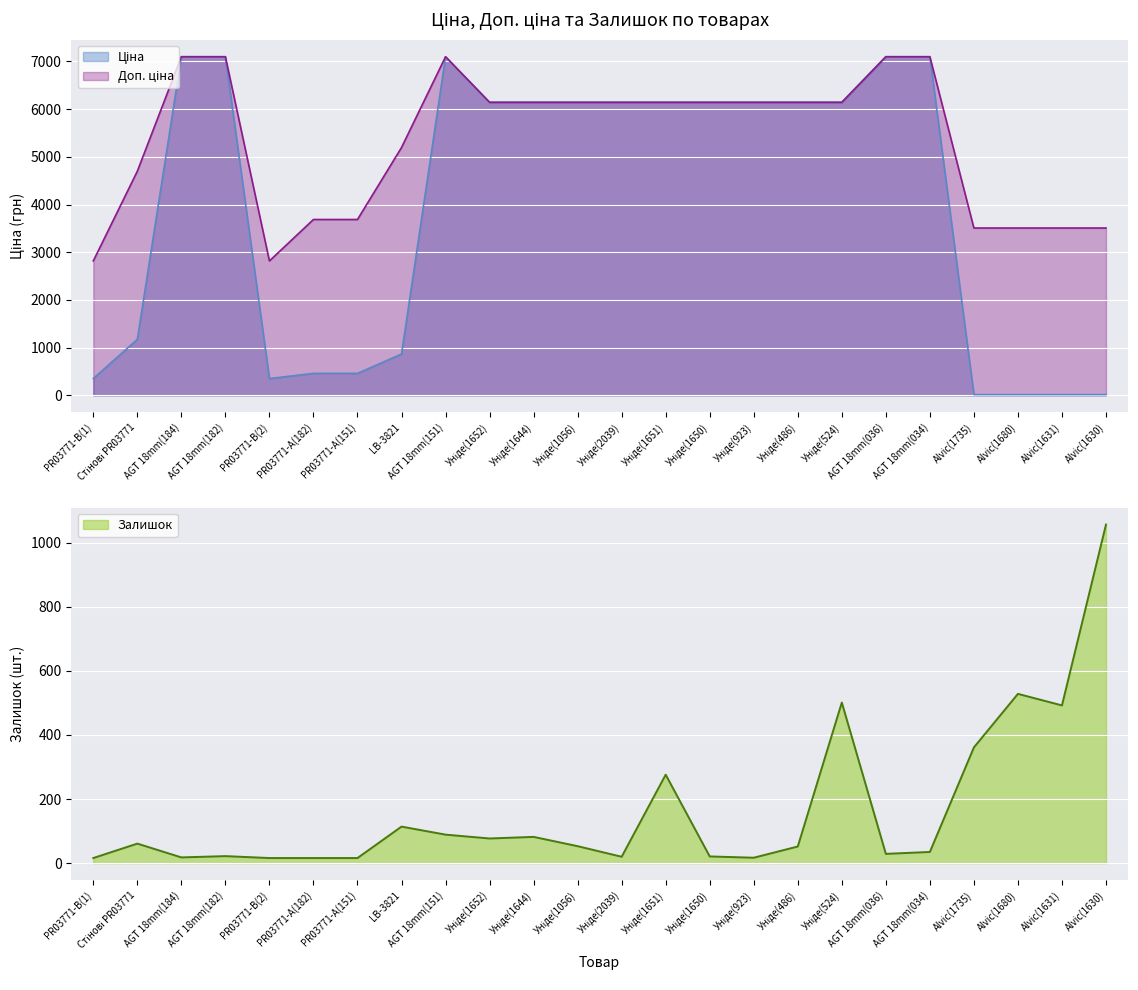

At which label does Залишок reach its peak?

Alvic(1630)